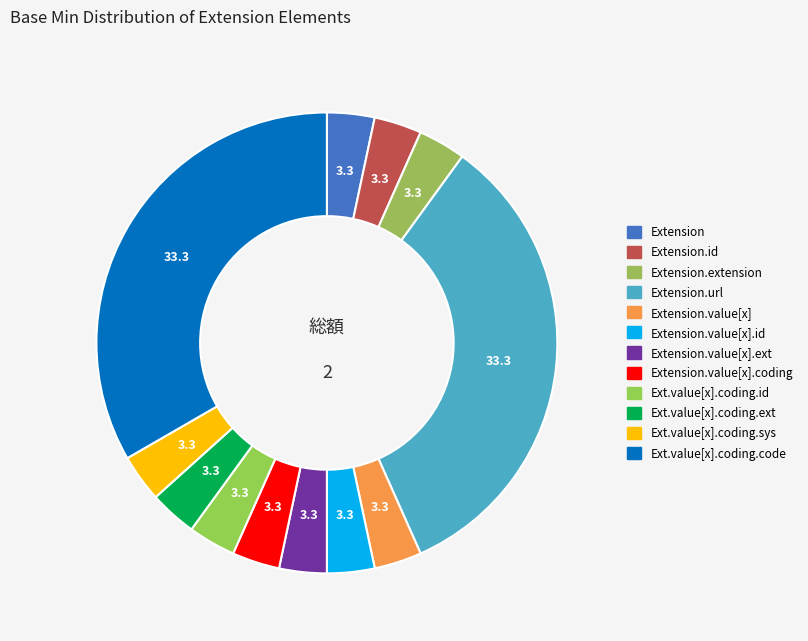

How many segments does this pie chart have?

12